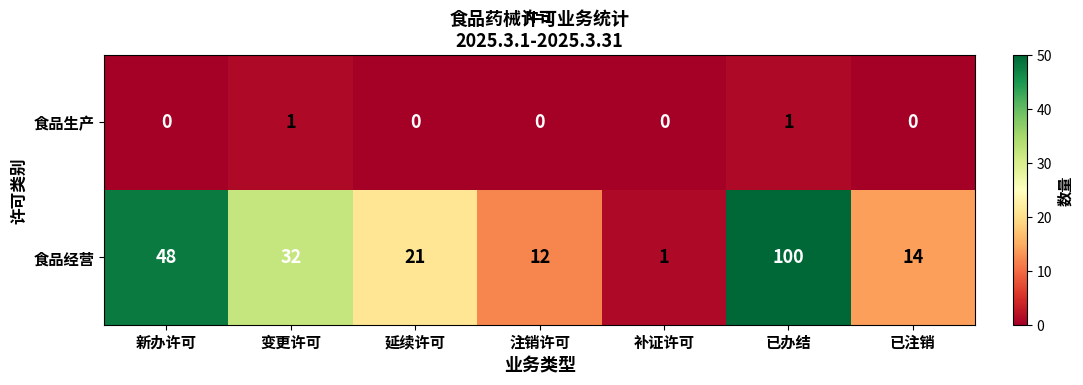

Rank the series by their average value, from highest to lowest.

食品经营, 食品生产